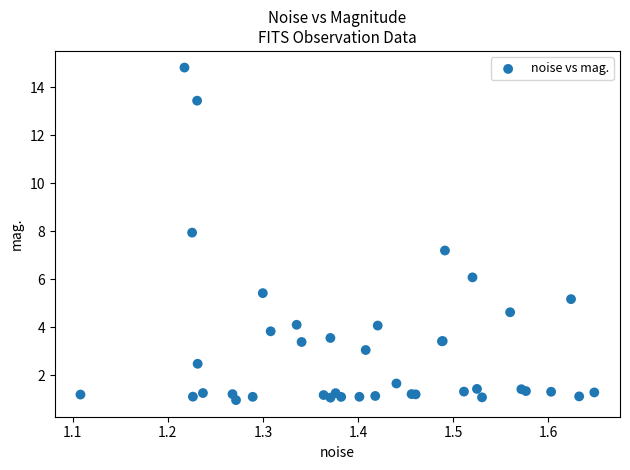

What Y value in the scatter plot is closest to 7?

7.2